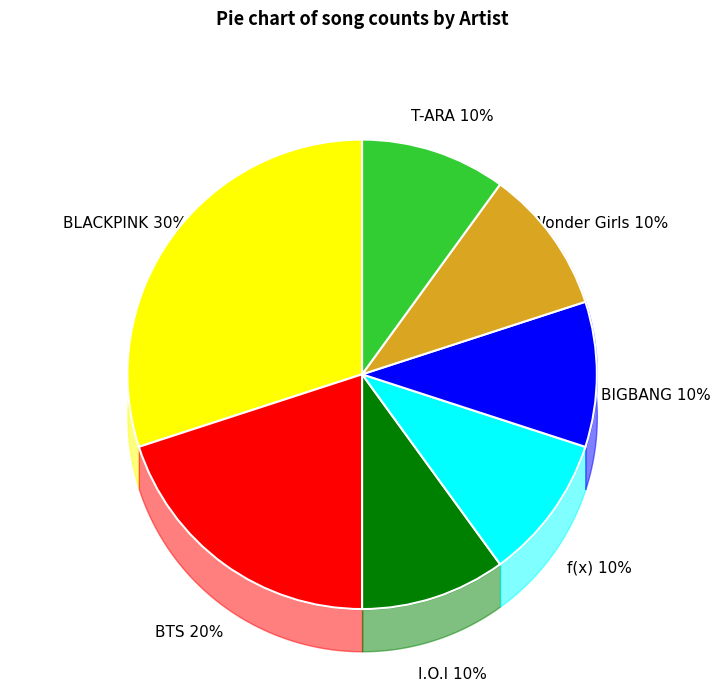

How many slices are in this pie chart?

7